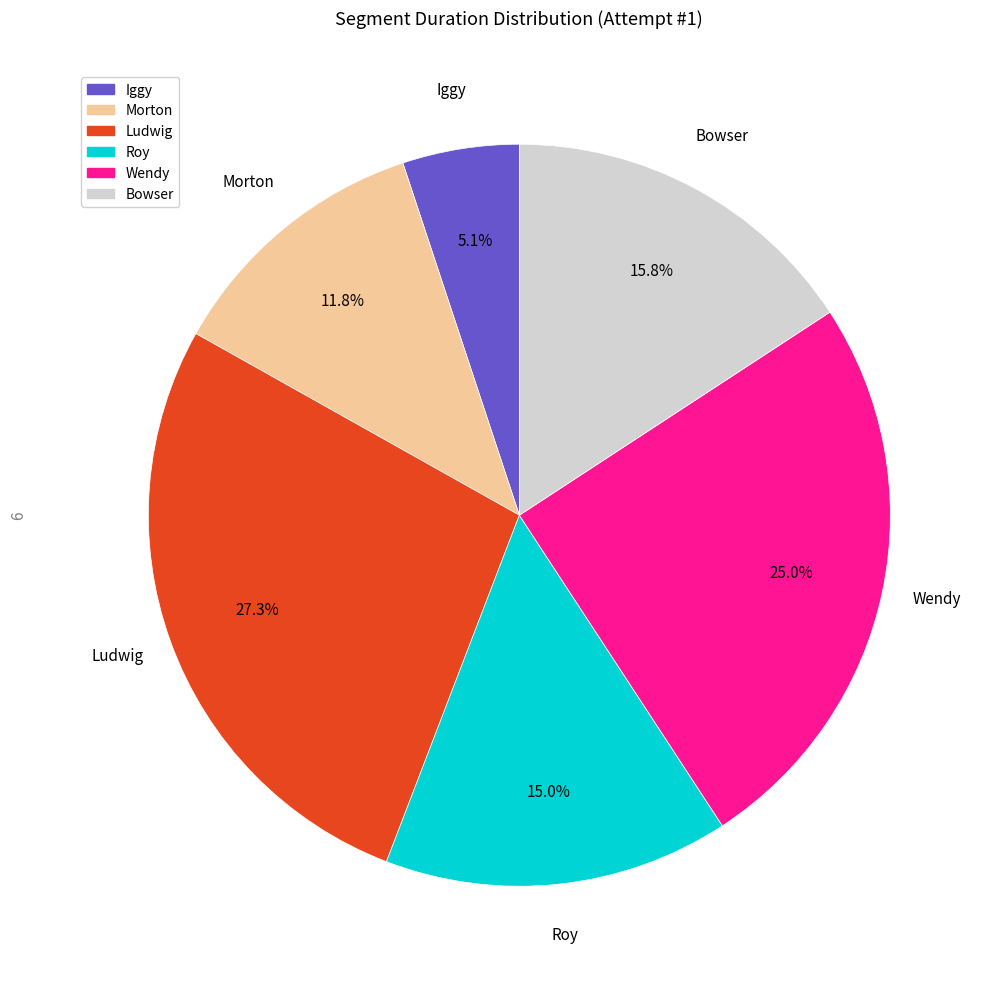

Is it true that Ludwig is 27% of the pie?

True